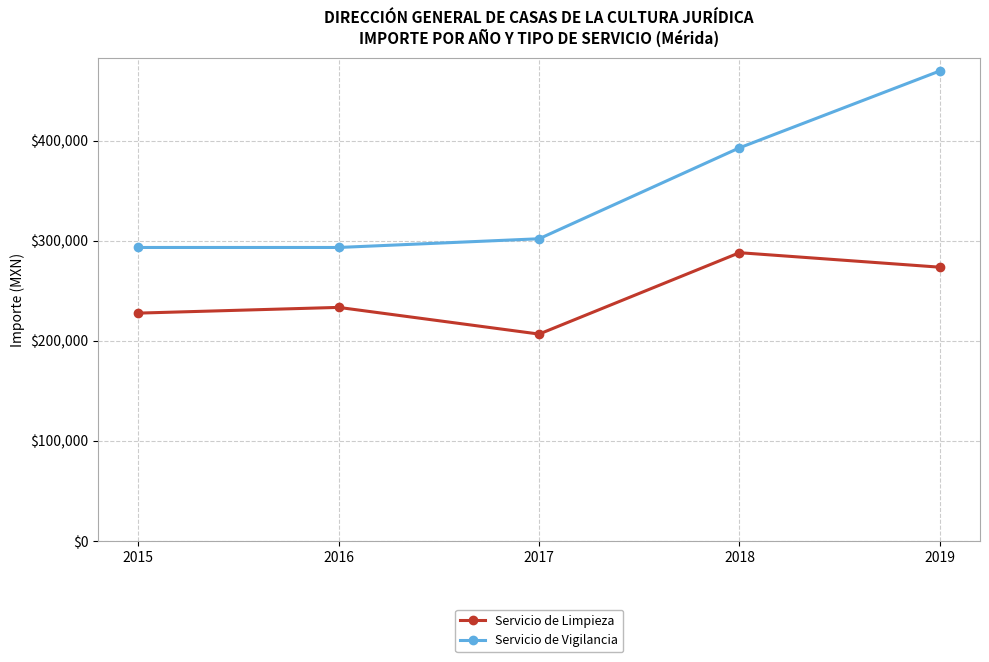

Which series has the largest total across all categories?

Servicio de Vigilancia